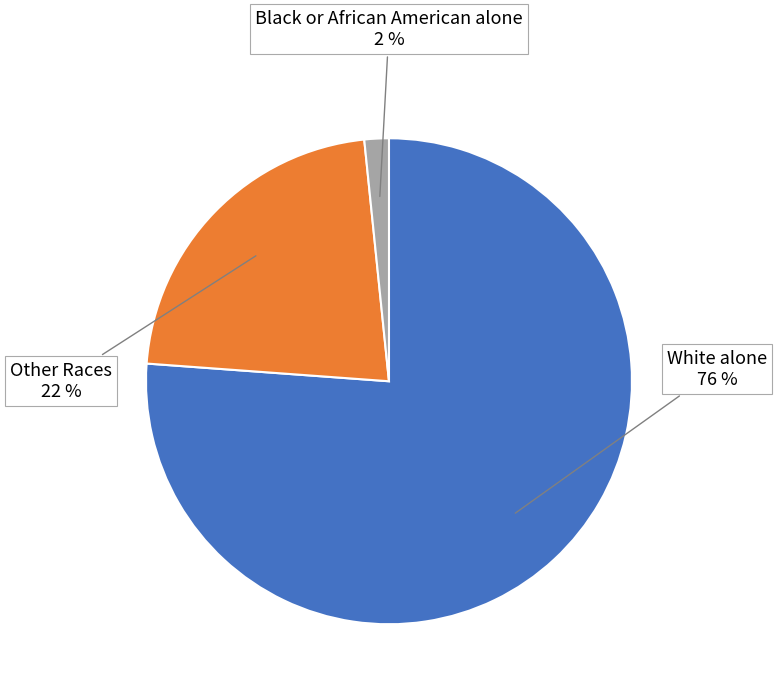

Is the sum of Other Races and Black or African American alone greater than half?

No